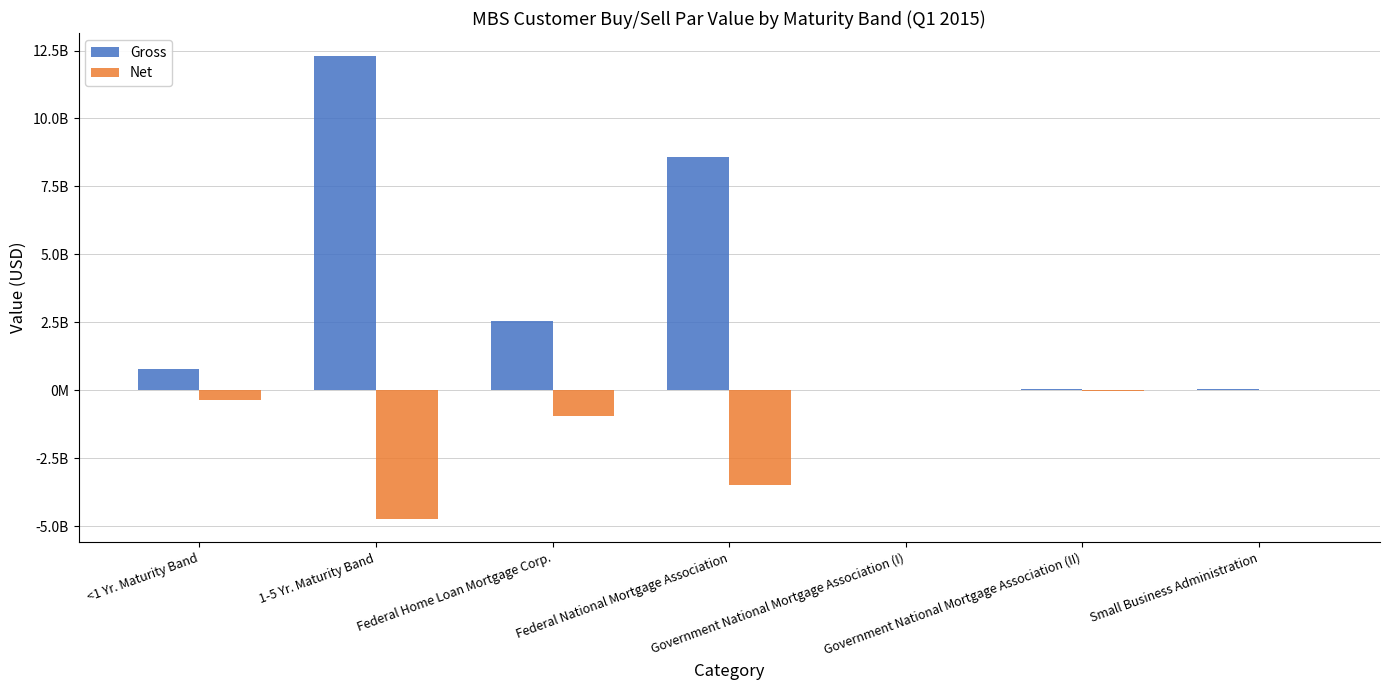

Which series has the largest range (max minus min)?

Gross